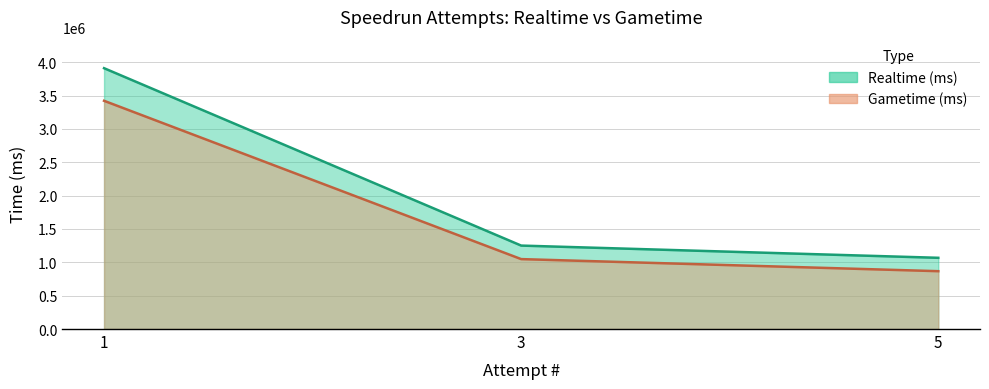

List the labels in order of Realtime (ms) value, smallest first.

5, 3, 1